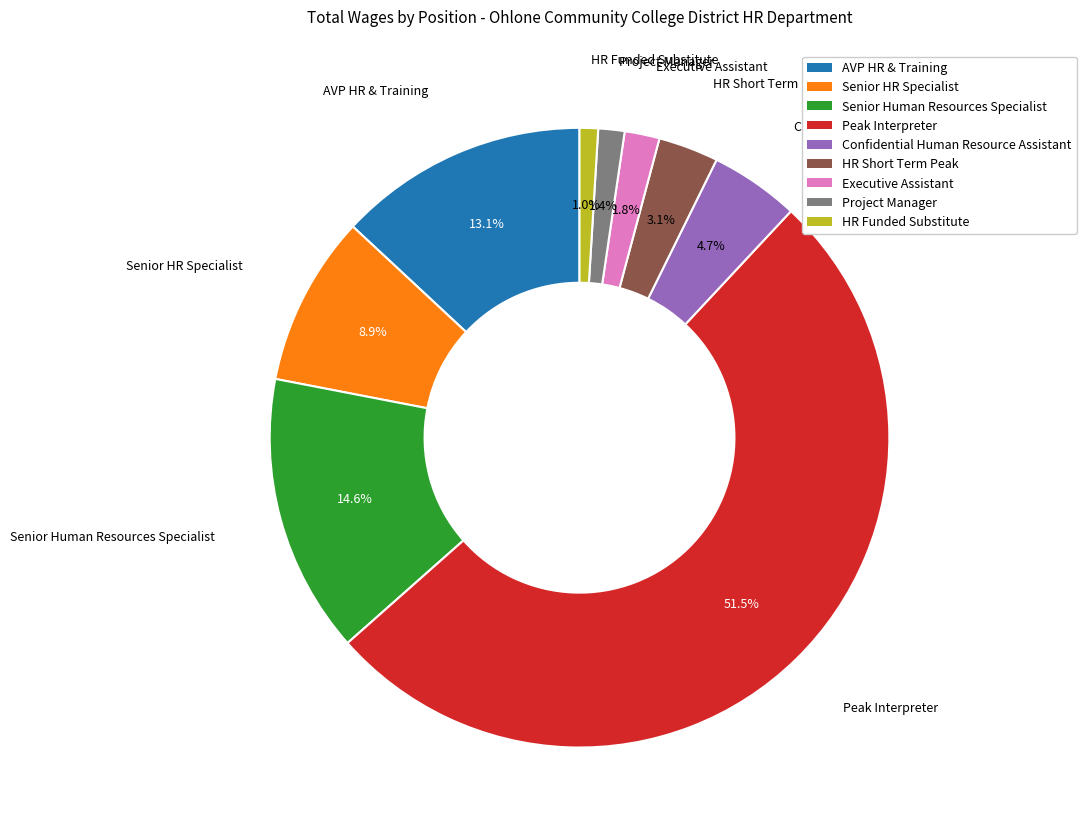

Between HR Funded Substitute and AVP HR & Training, which is larger?

AVP HR & Training